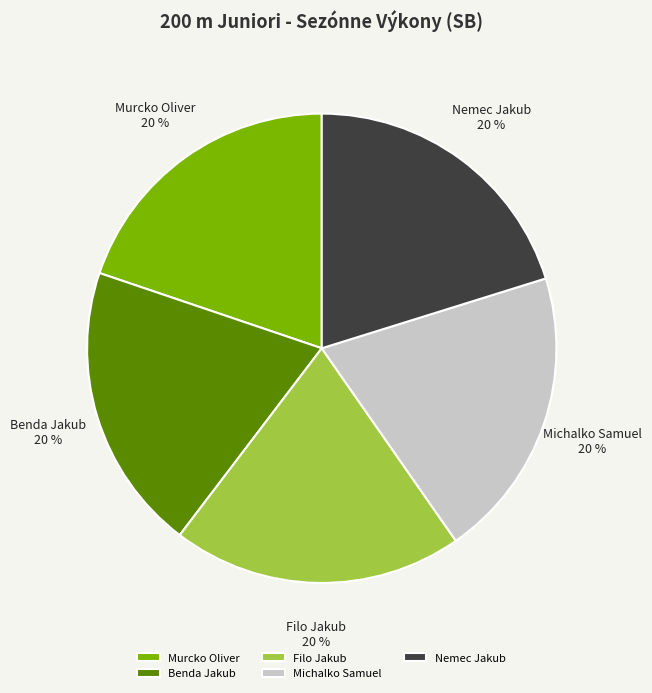

Approximately how many times larger is the value at Benda Jakub compared to Michalko Samuel?

1.0